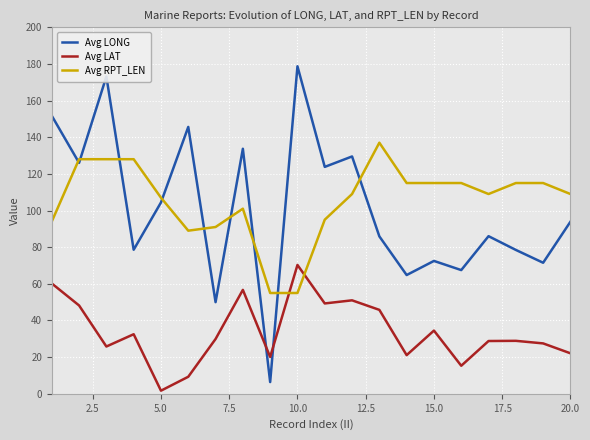

What is the lowest value of the Avg RPT_LEN series?

55.0